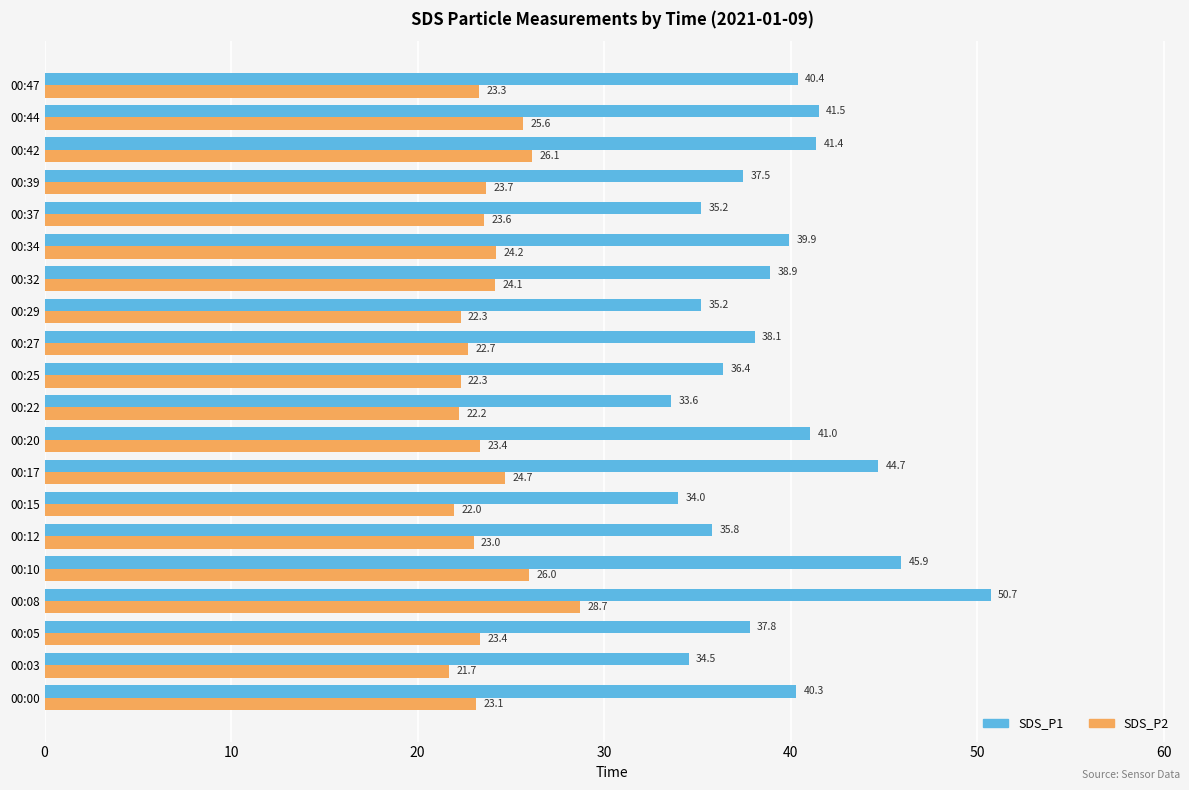

Rank the series by their maximum value, from highest to lowest.

SDS_P1, SDS_P2